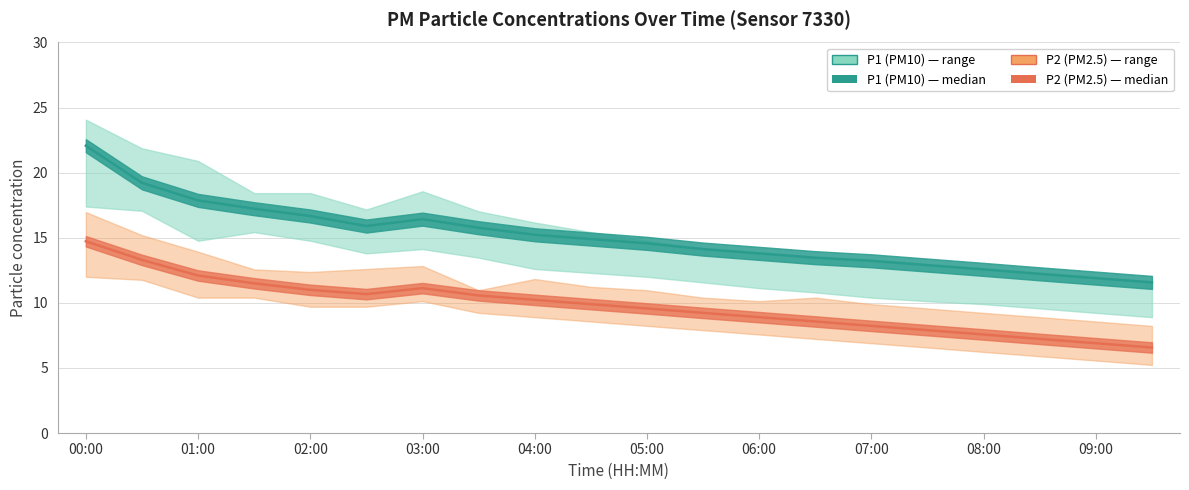

What is the minimum value shown in the chart?

6.6